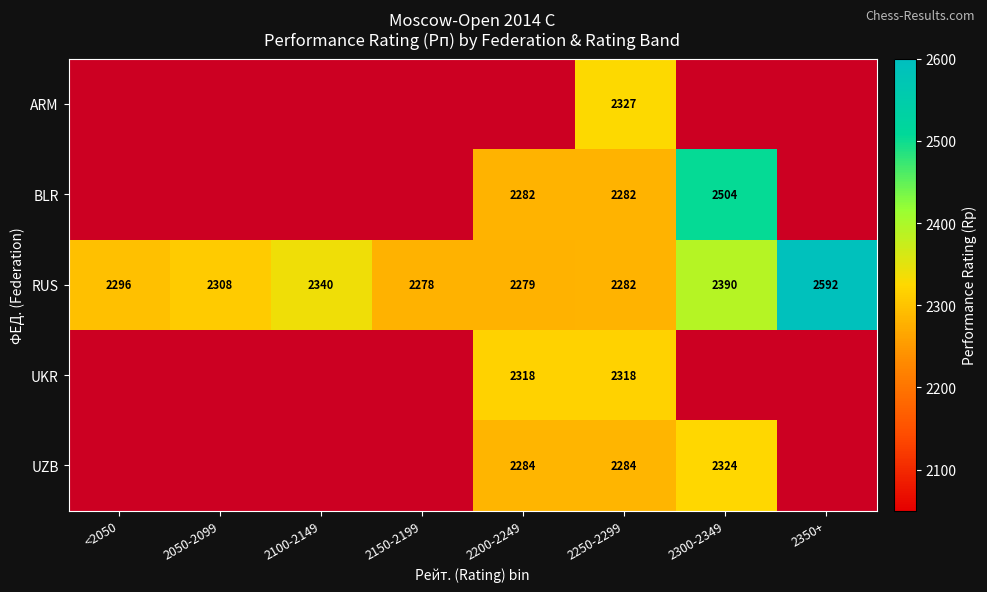

What is the highest value of the RUS series?

2592